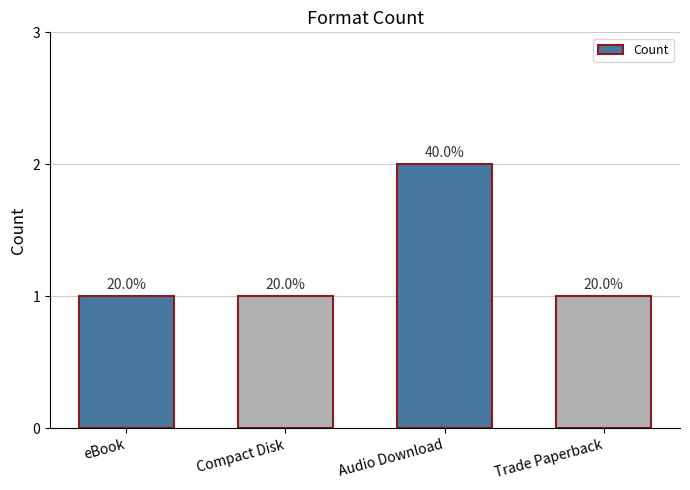

How many bars are there in total?

4